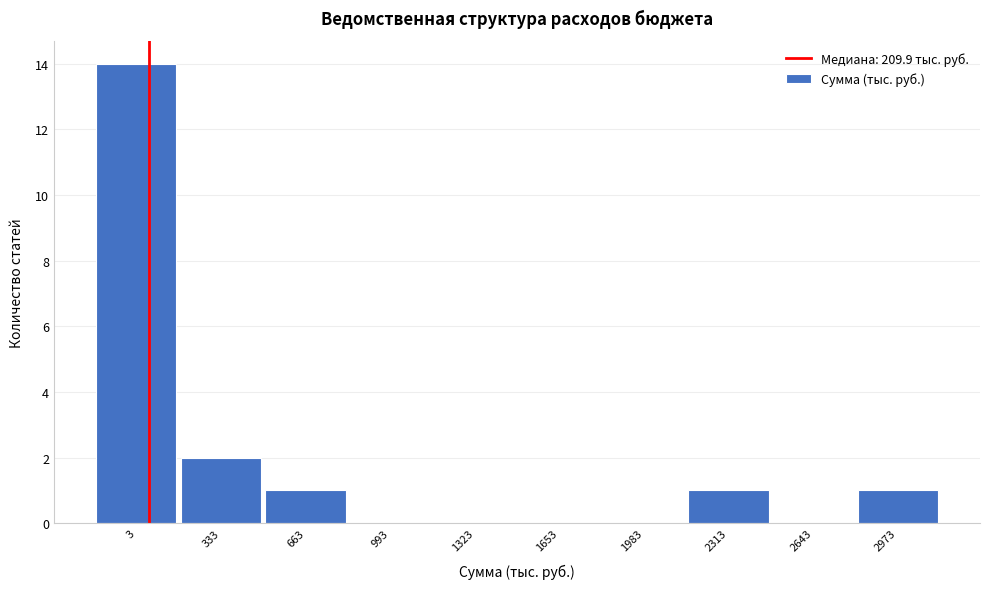

Reading left to right, what are all the values shown in this chart?

3=14	333=2	663=1	993=0	1323=0	1653=0	1983=0	2313=1	2643=0	2973=1